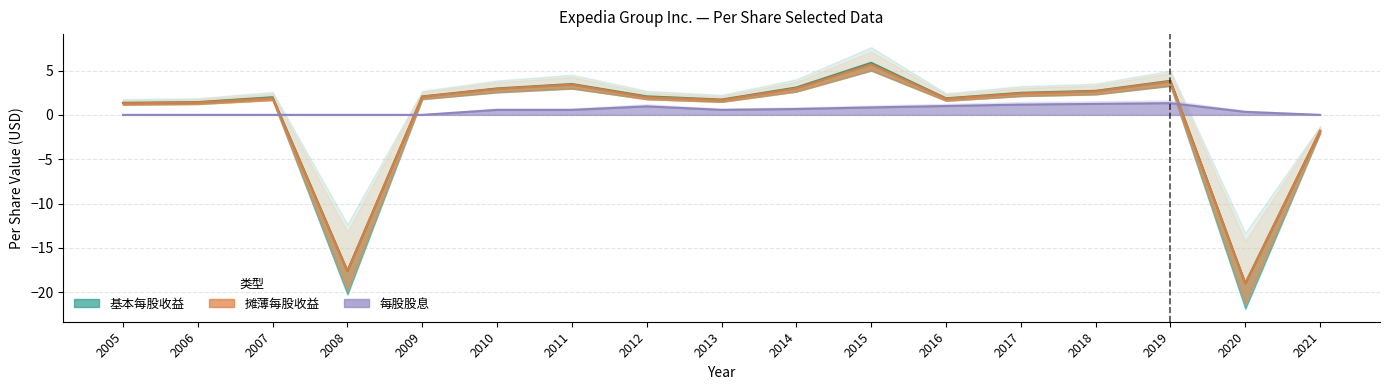

What are all the series names shown in the legend?

基本每股收益, 摊薄每股收益, 每股股息